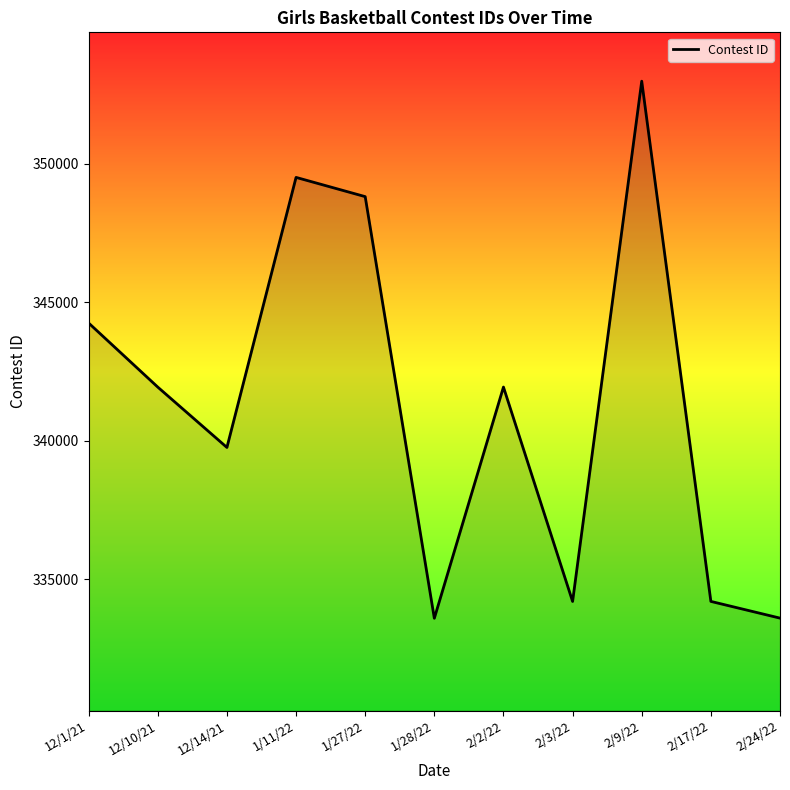

The value at 2/24/22 is 464786. True or false?

False